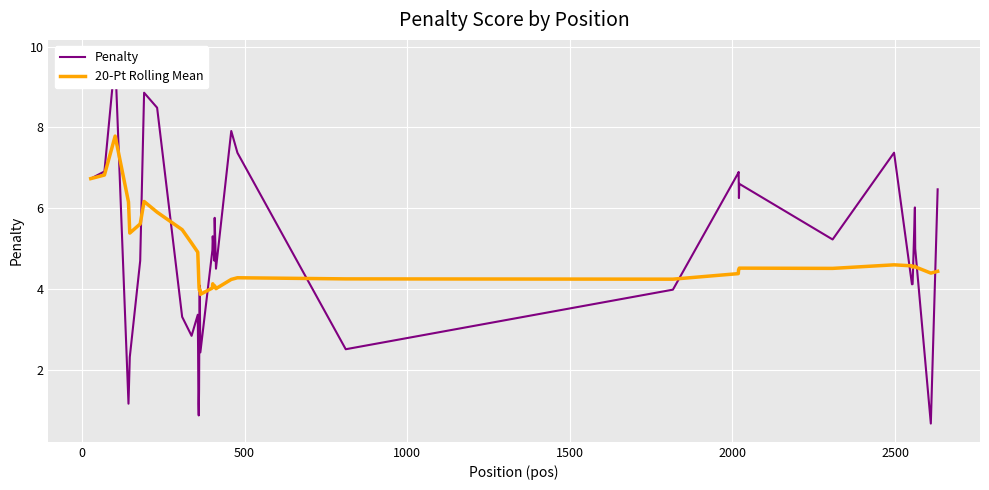

At how many categories does at least one series exceed 2?

40